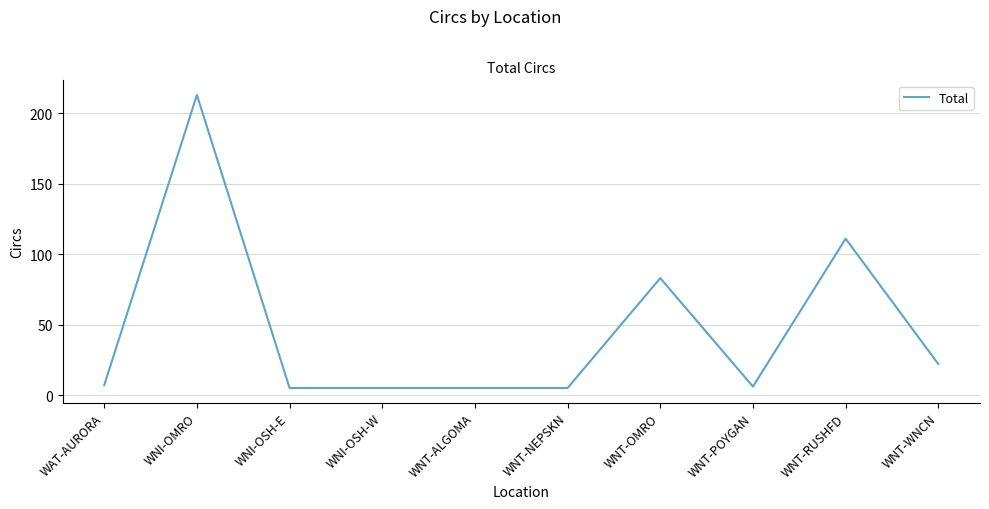

Is this an area chart (filled region under the line)?

No